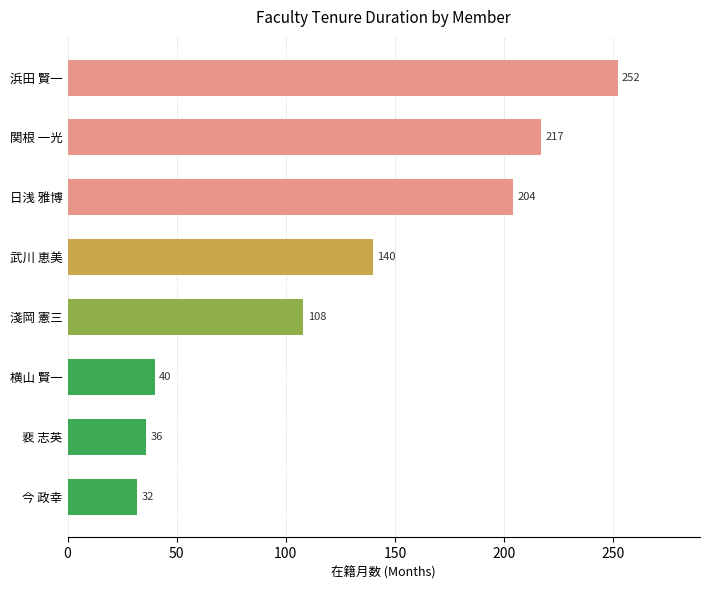

The value at 武川 恵美 is 140. True or false?

True